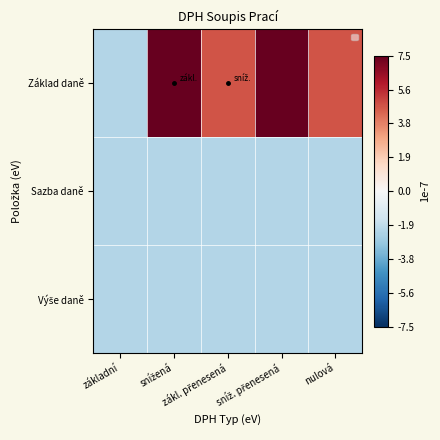

Which series has the largest total across all categories?

Základ daně